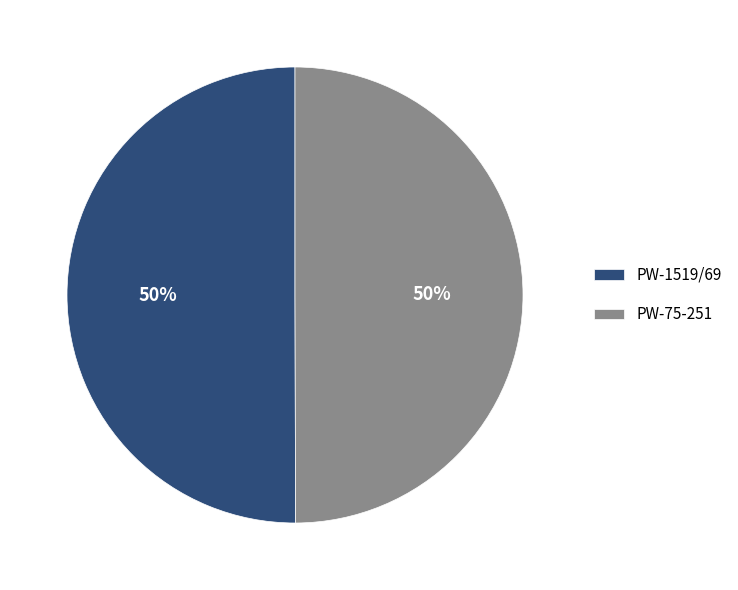

Do PW-75-251 and PW-1519/69 together represent more than half of the pie?

Yes